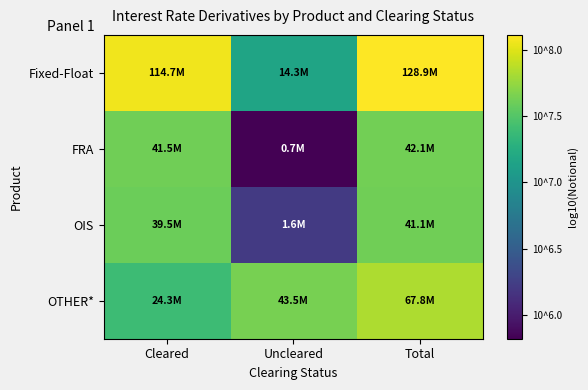

Reading right to left, extract all data points from this chart.

Fixed-Float: Total=8.1	Uncleared=7.2	Cleared=8.1
FRA: Total=7.6	Uncleared=5.8	Cleared=7.6
OIS: Total=7.6	Uncleared=6.2	Cleared=7.6
OTHER*: Total=7.8	Uncleared=7.6	Cleared=7.4